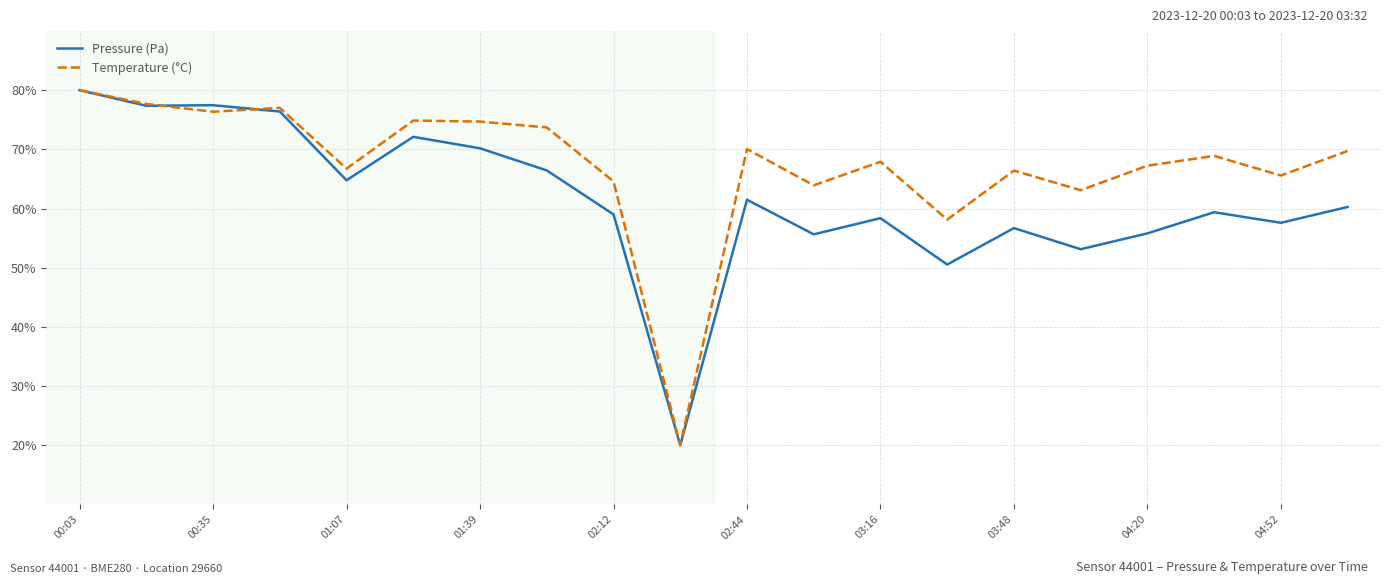

List the series in order of their overall mean, lowest first.

Pressure (Pa), Temperature (°C)